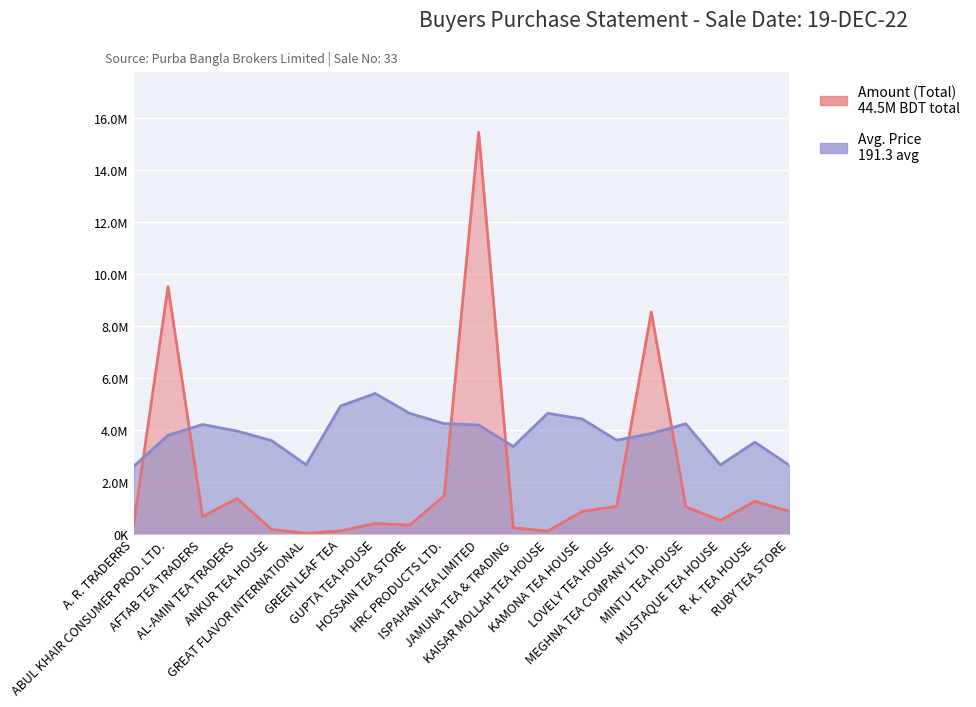

True or false: Avg. Price has a value of 1282067.5 at KAMONA TEA HOUSE.

False